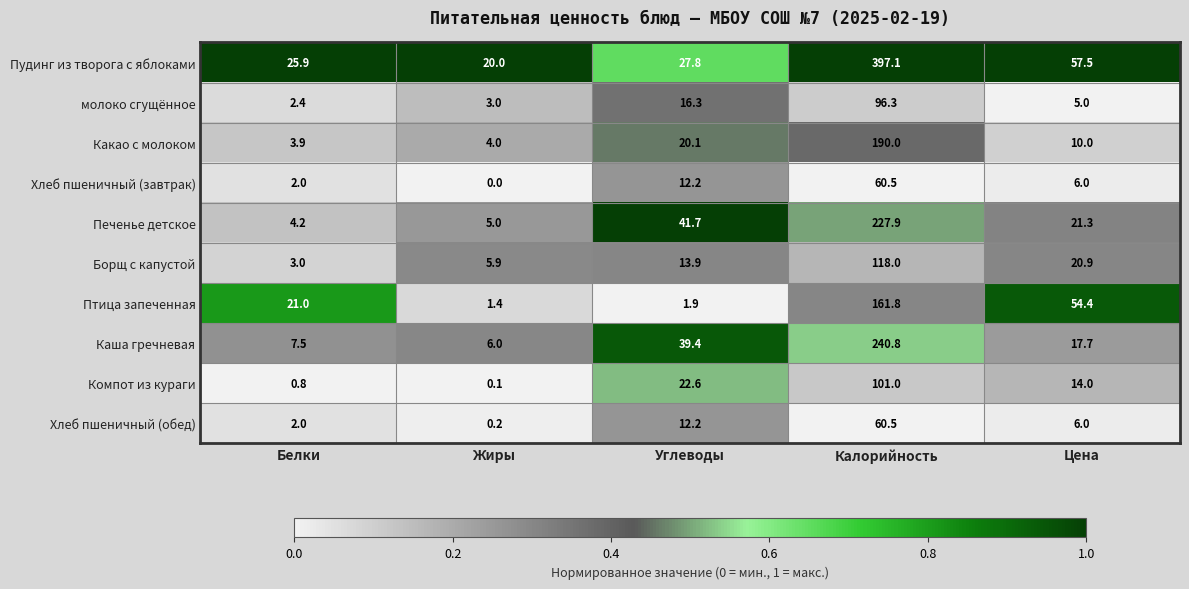

The value of Хлеб пшеничный (обед) at Калорийность is 60.5. True or false?

True